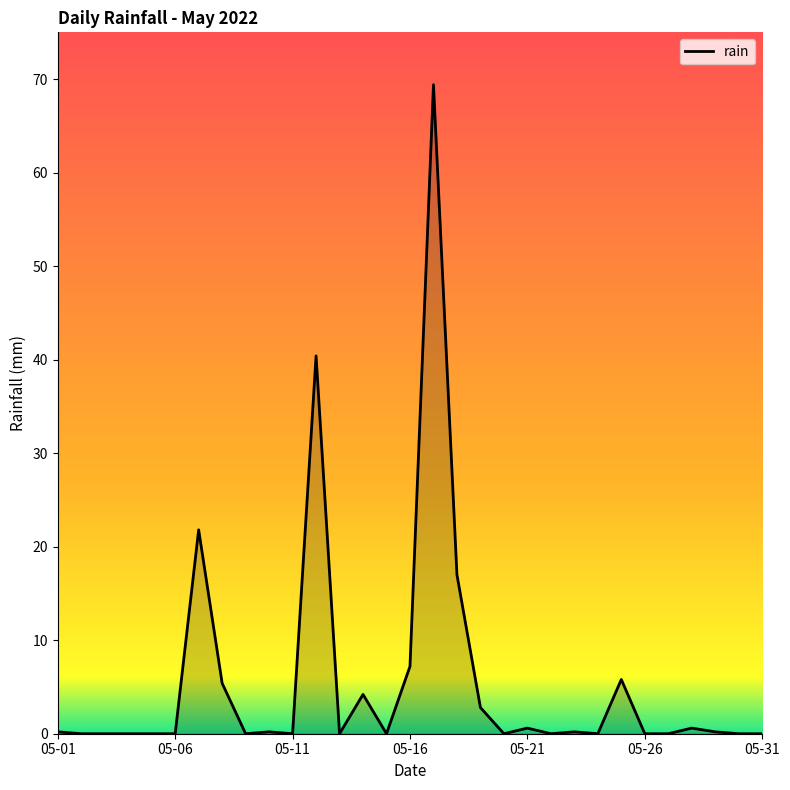

What is the greatest value displayed?

69.4